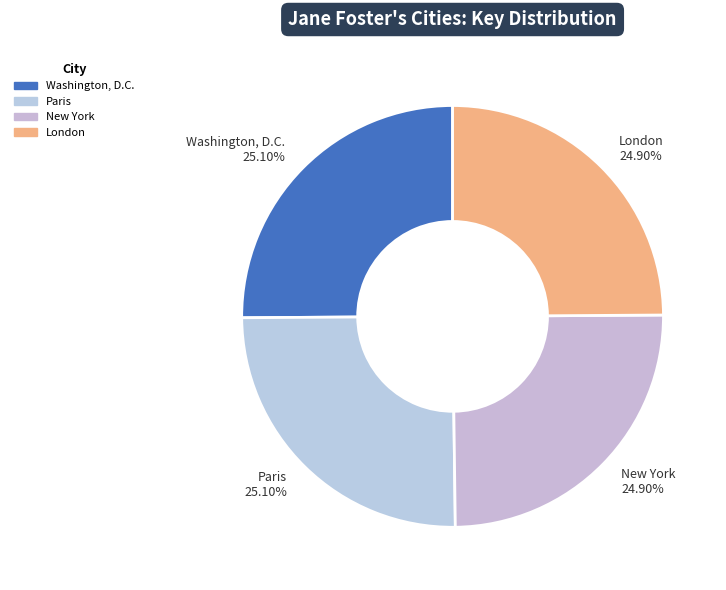

Does New York account for over 50% of the chart?

No